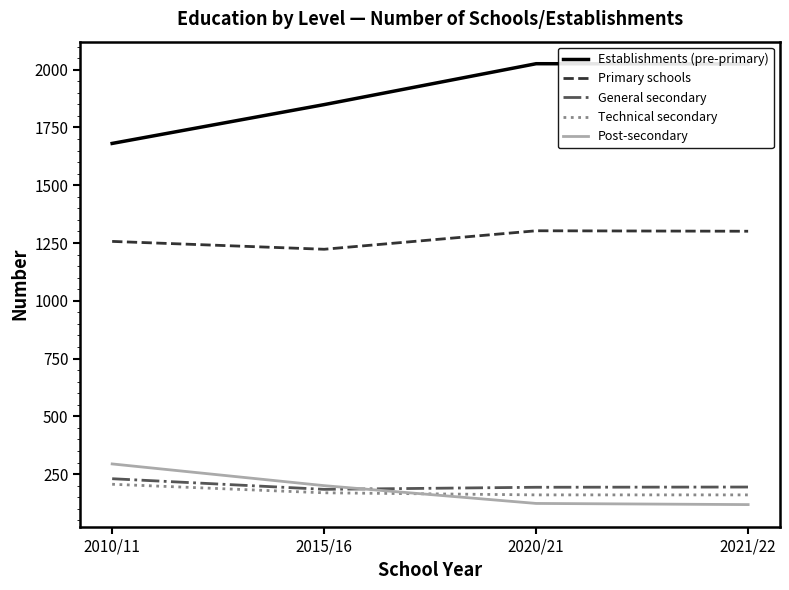

At which label is Establishments (pre-primary) closest to 1853?

2015/16